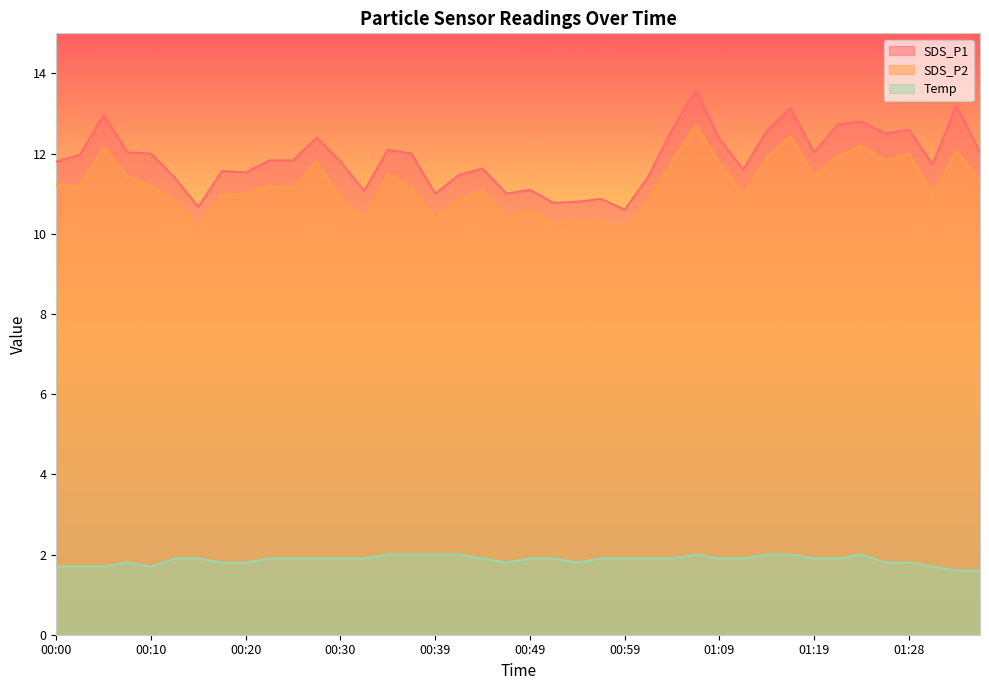

The value of SDS_P2 at 00:20 is 11.0. True or false?

True